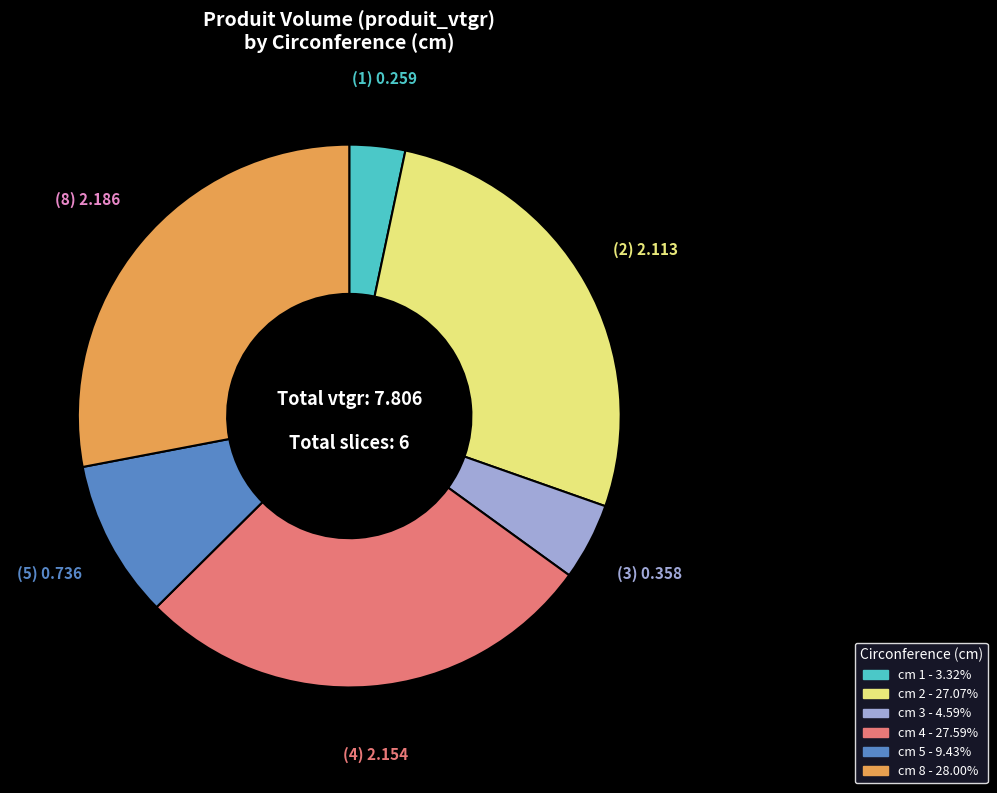

Is there a majority slice in this chart?

No